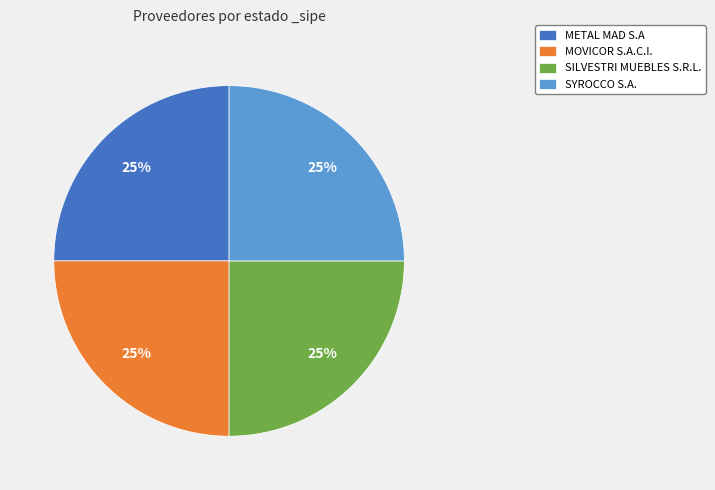

To the nearest percent, what is the combined percentage of METAL MAD S.A and SYROCCO S.A.?

50%